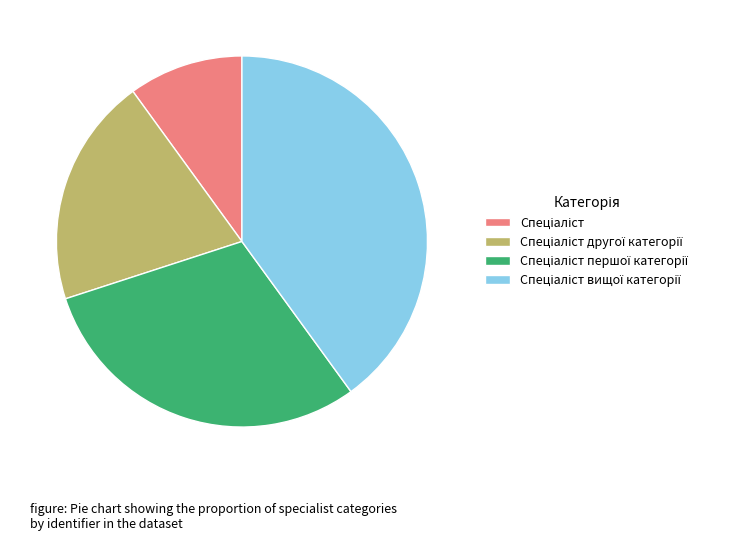

How many segments does this pie chart have?

4